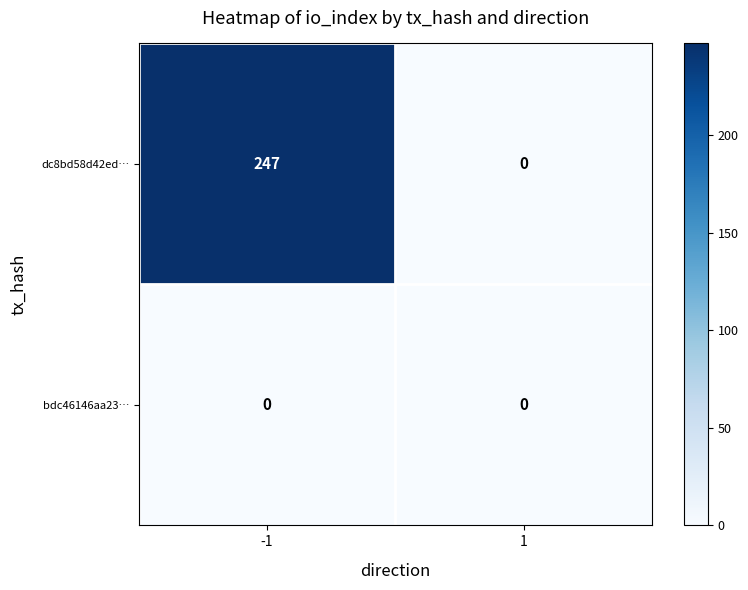

At how many categories does at least one series exceed 239?

1